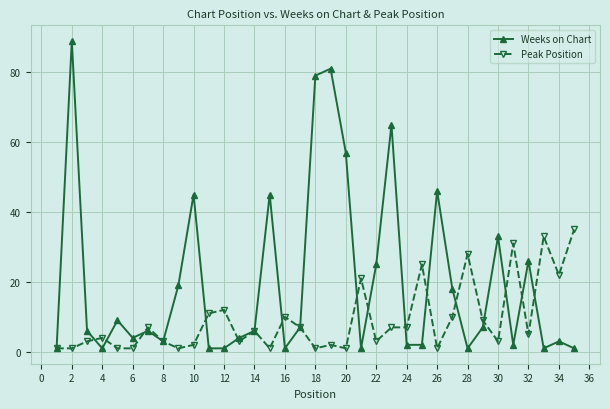

Which series has the widest spread of values?

Weeks on Chart